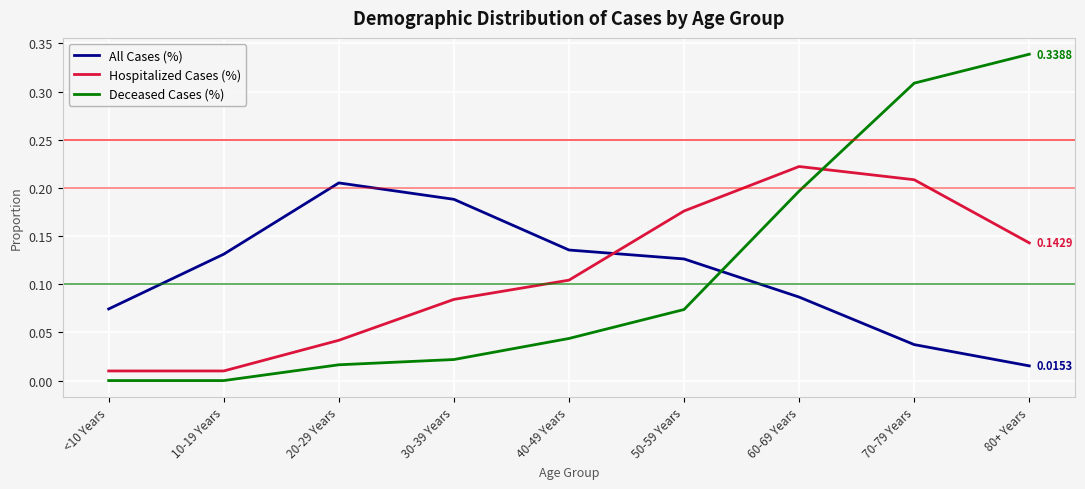

True or false: Hospitalized Cases (%) has more than 0 interior local peaks.

True